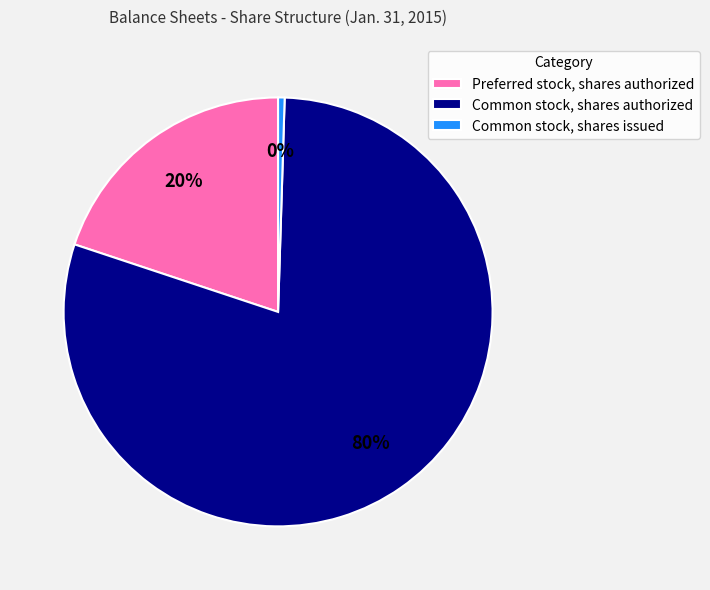

How many segments does this pie chart have?

3